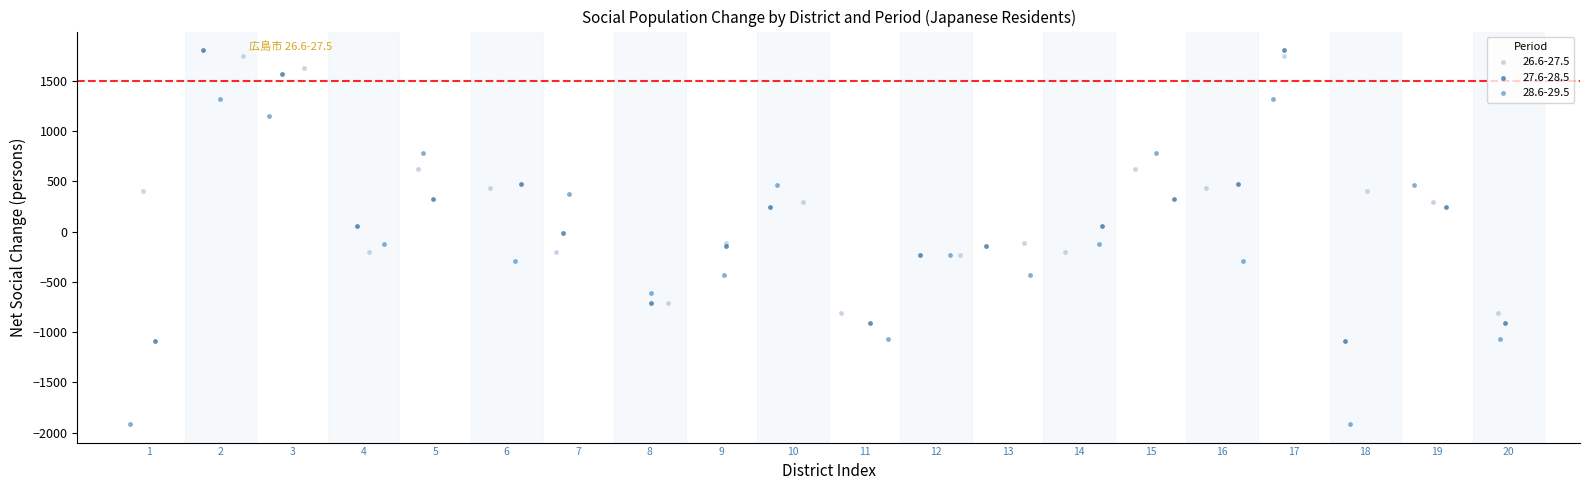

Which series reaches the maximum Y coordinate?

27.6-28.5